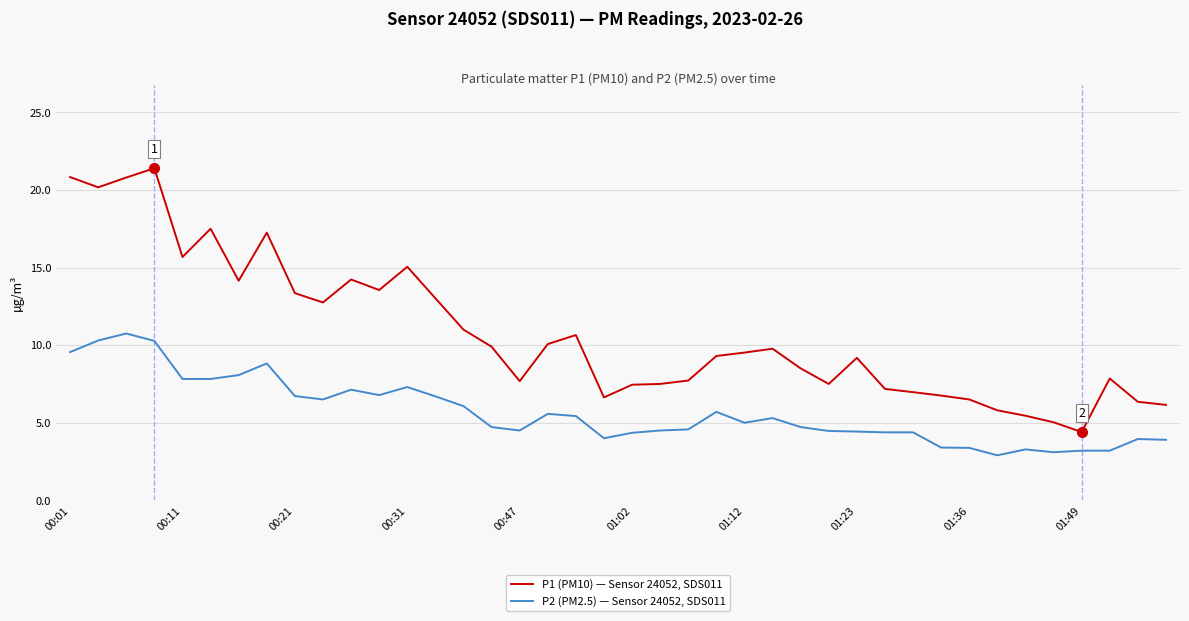

Does the chart display data point markers on the line(s)?

No